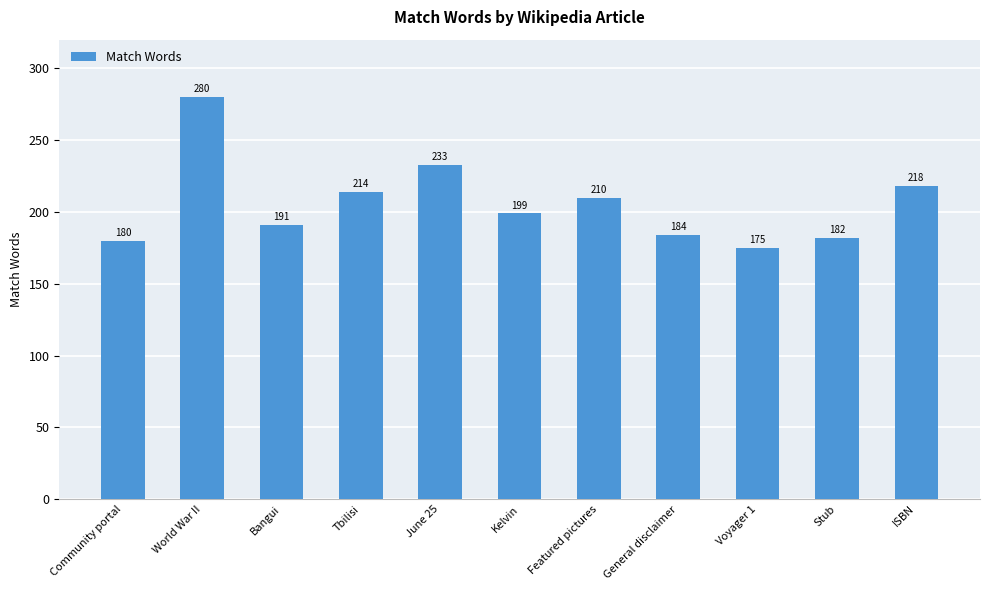

Which has a higher value, Featured pictures or Kelvin?

Featured pictures